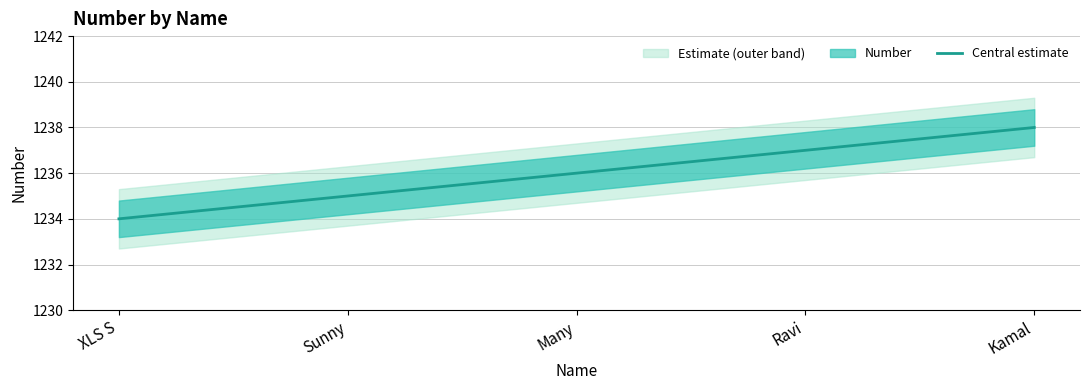

How many lines are shown in the chart?

1